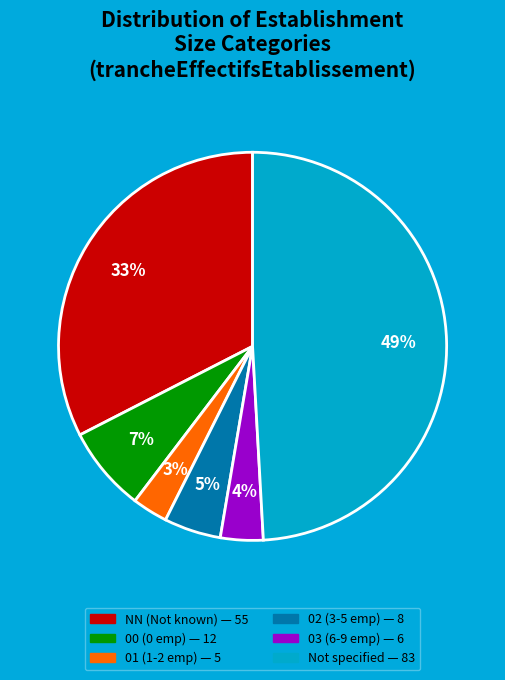

Is there any slice that represents more than half of the pie?

No